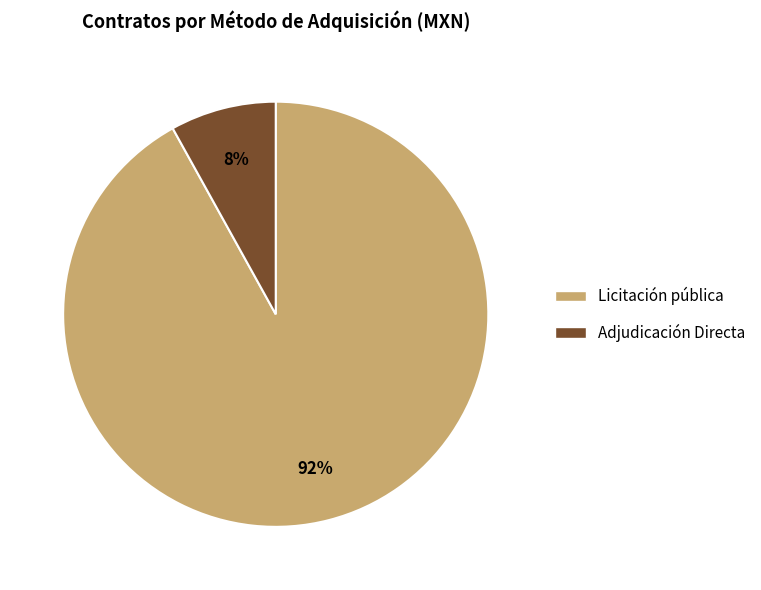

The Adjudicación Directa slice represents 8% of the pie. True or false?

True